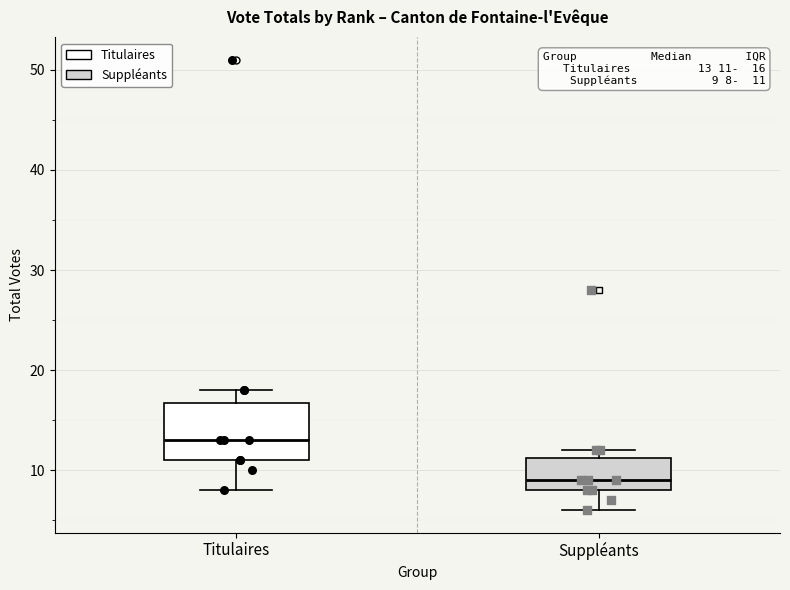

Which box's median line is the highest?

Titulaires